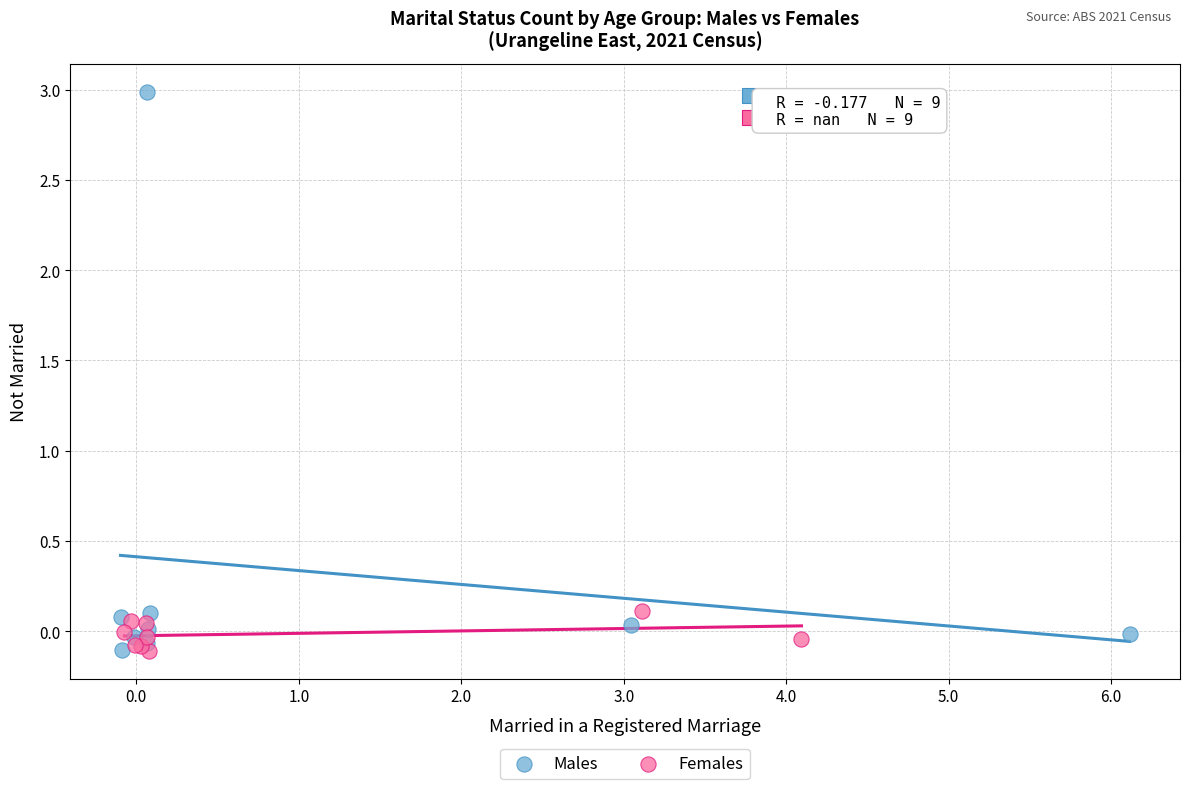

Which series has the widest spread of Y values?

Males